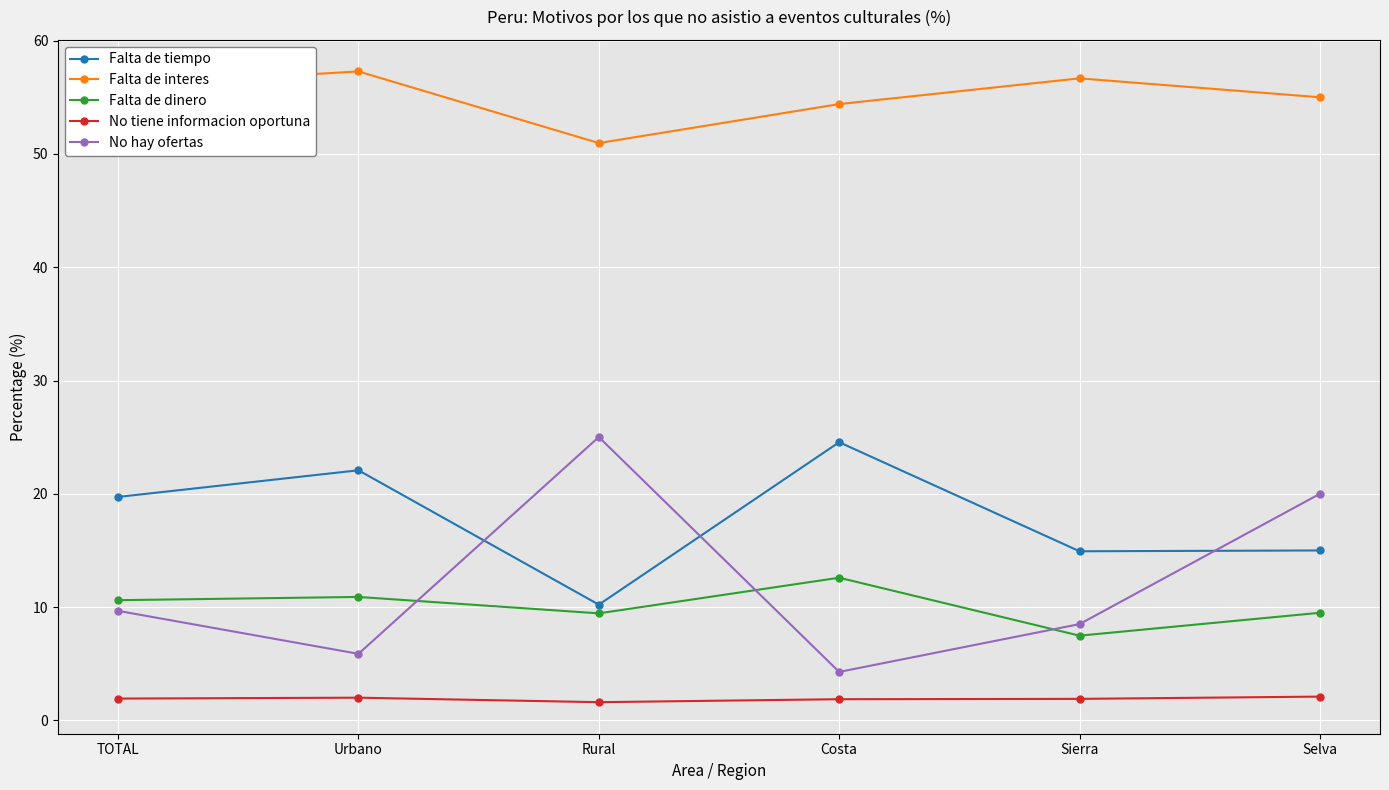

At which category does Falta de interes reach its first local peak?

Urbano